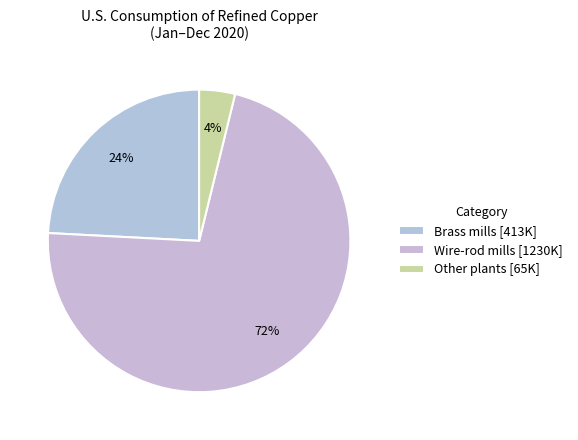

True or false: Wire-rod mills accounts for 72% of the total.

True